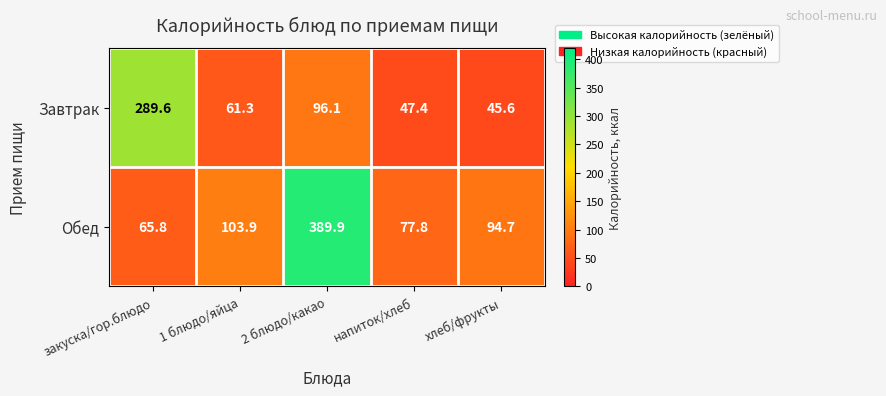

Between закуска/гор.блюдо and напиток/хлеб, which series saw the biggest shift?

Завтрак